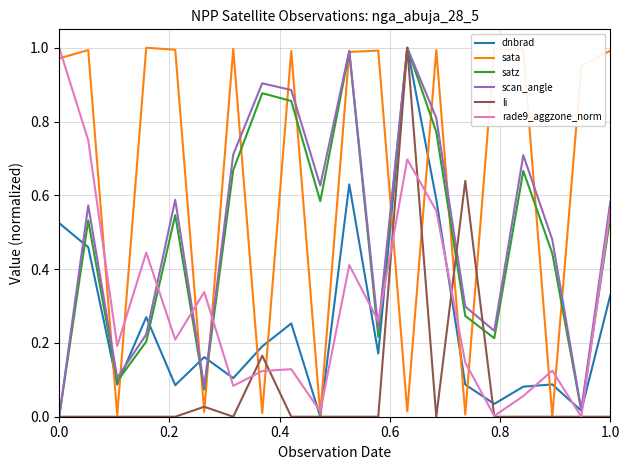

After their last crossing, which series has the higher values: scan_angle or rade9_aggzone_norm?

scan_angle